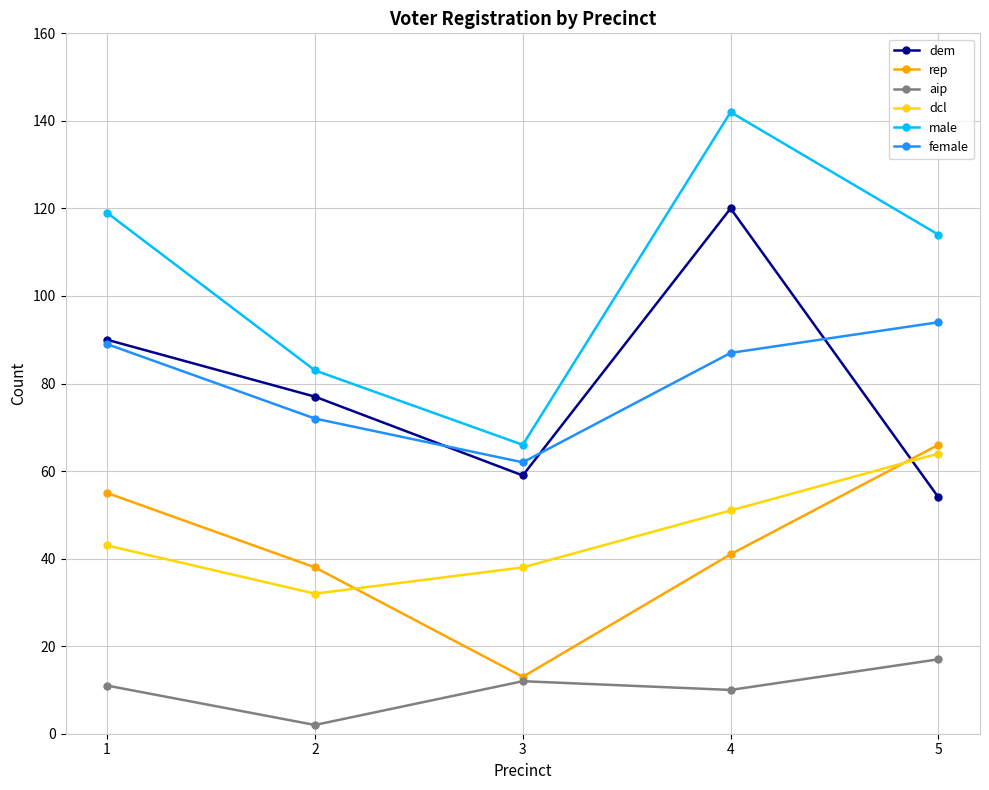

The dcl series shows 43 at 5. True or false?

False